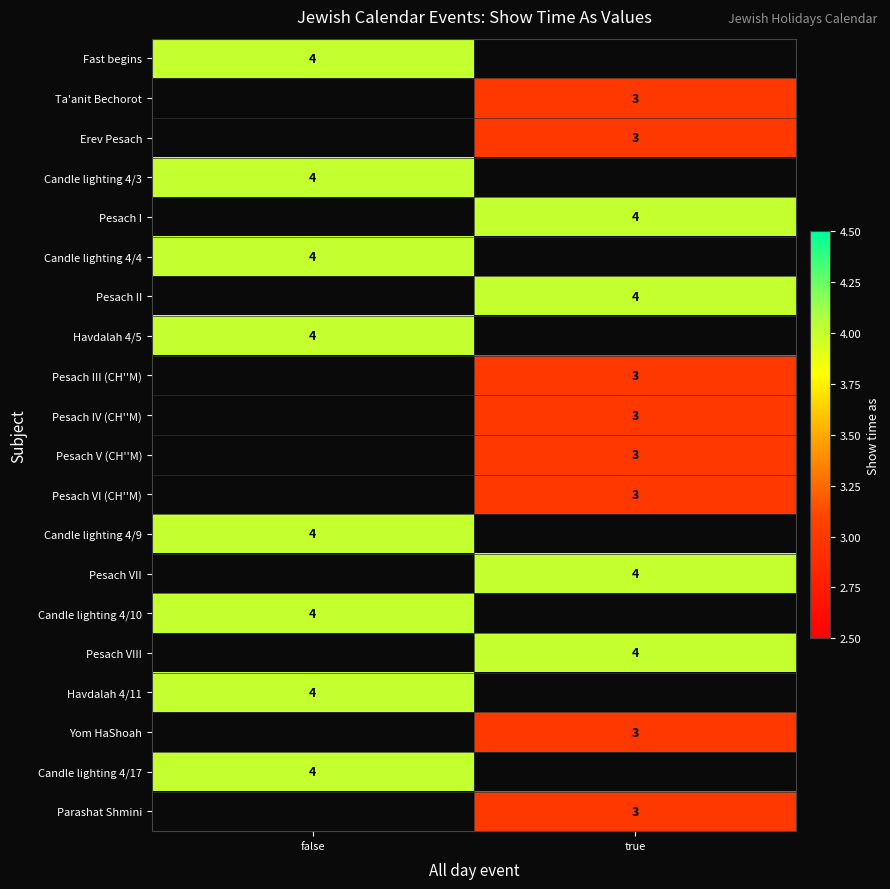

True or false: Pesach V (CH''M) has a value of 0.6 at true.

False